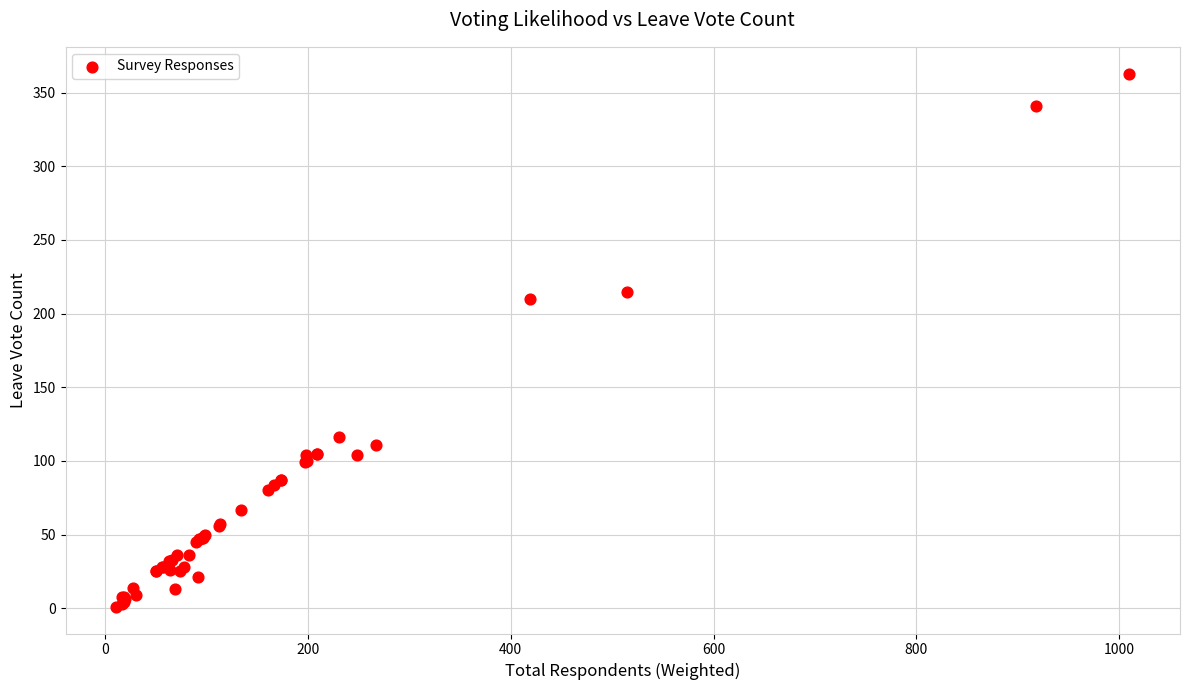

What Y value in the scatter plot is closest to 182?

210